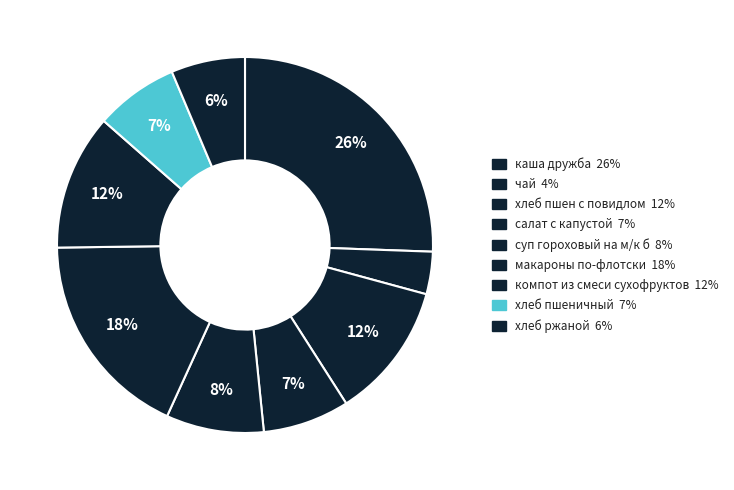

The хлеб пшеничный slice represents 7% of the pie. True or false?

True